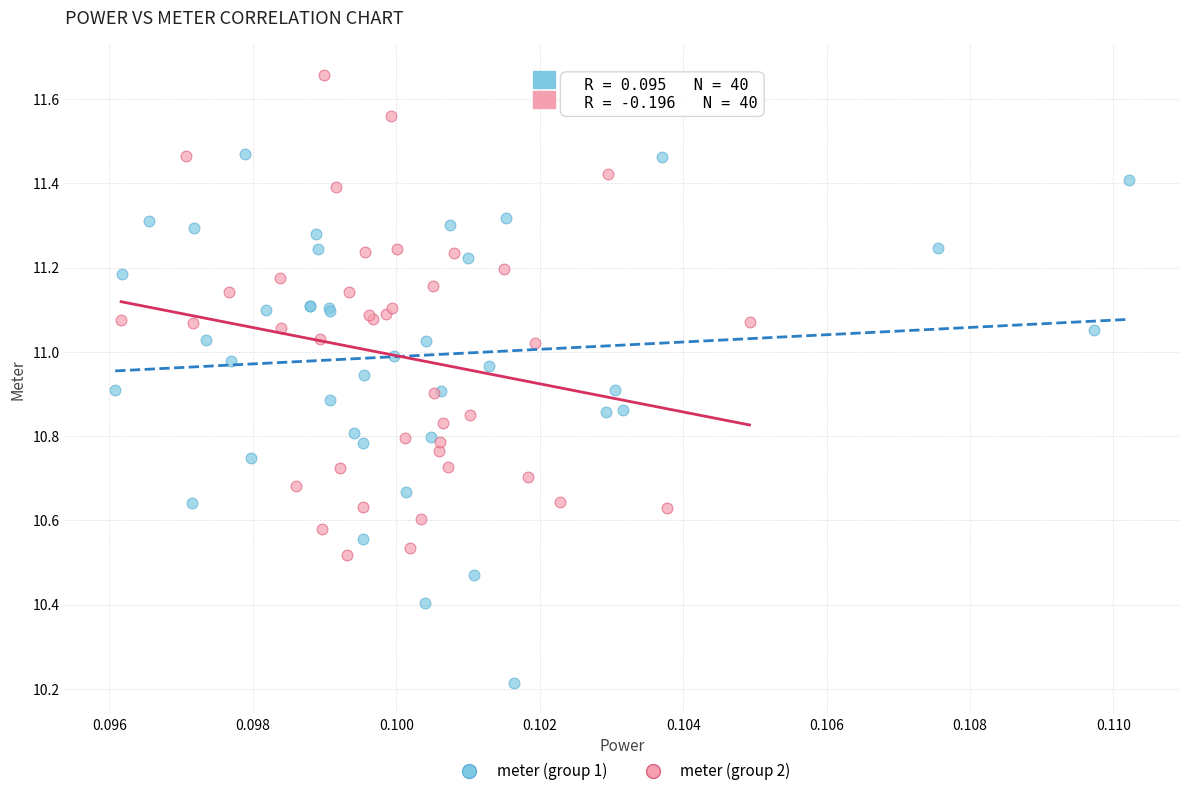

Which series contains the highest Y value?

meter (group 2)